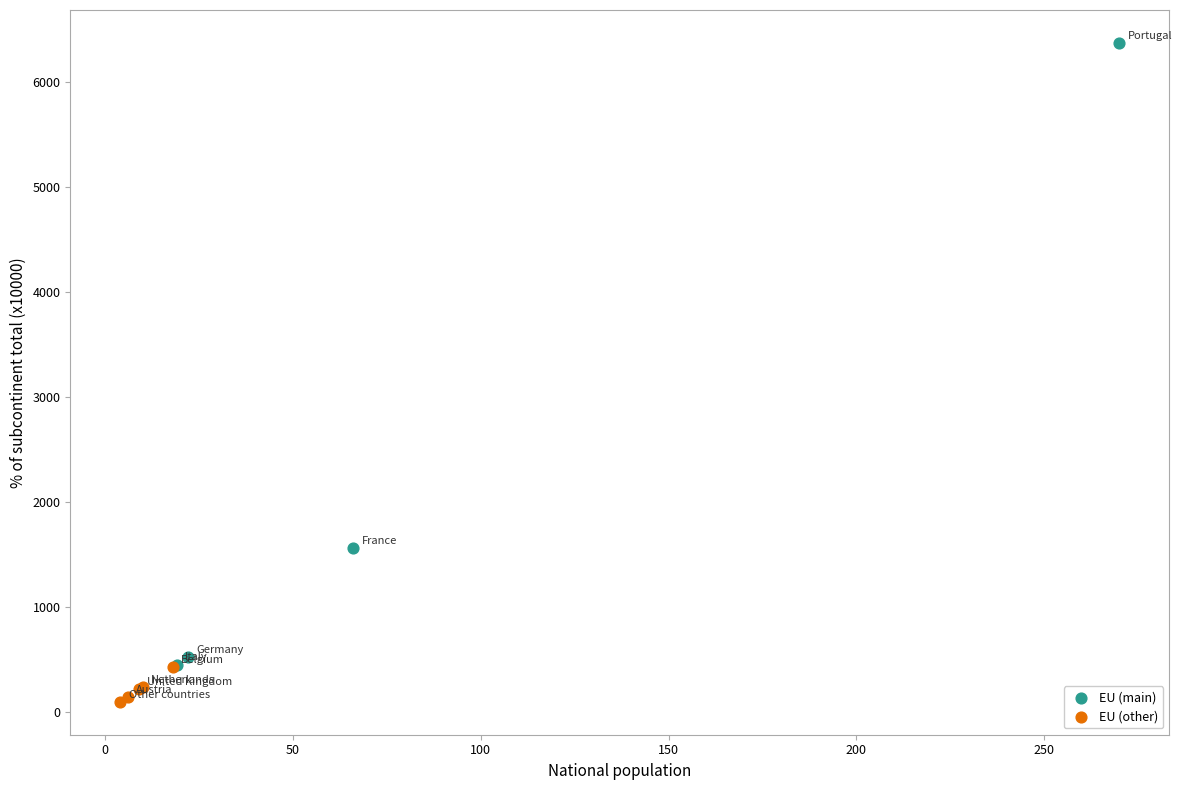

Which series has the largest Y range (max minus min)?

EU (main)